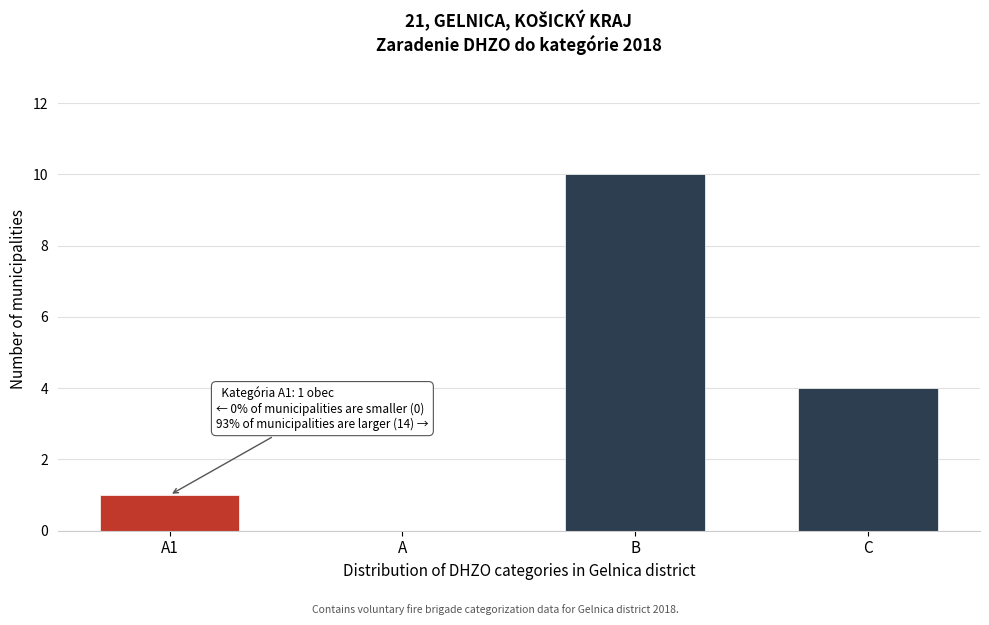

Reading right to left, what are all the values shown in this chart?

C=4	B=10	A=0	A1=1